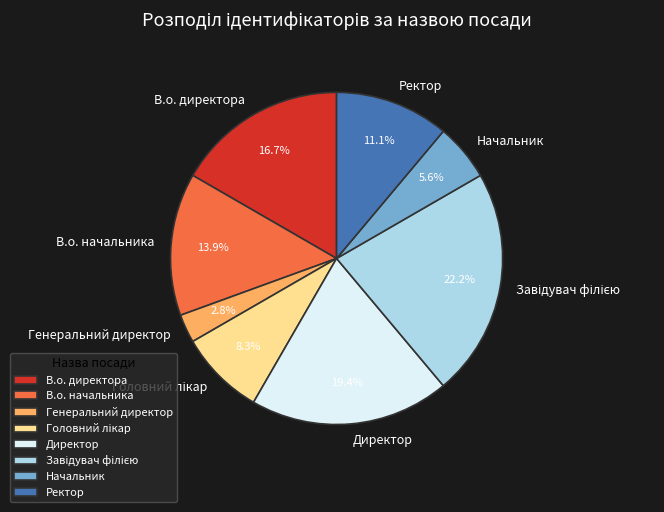

Which slice is the smallest?

Генеральний директор